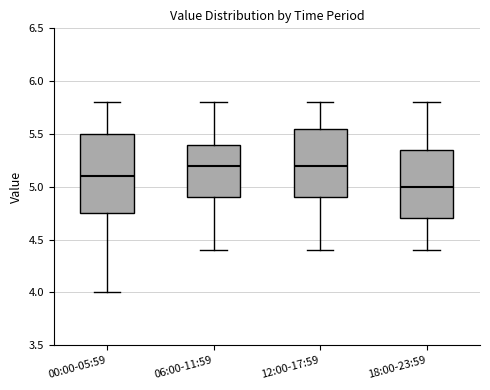

Comparing the boxes themselves (not the whiskers), which one is the tallest?

00:00-05:59